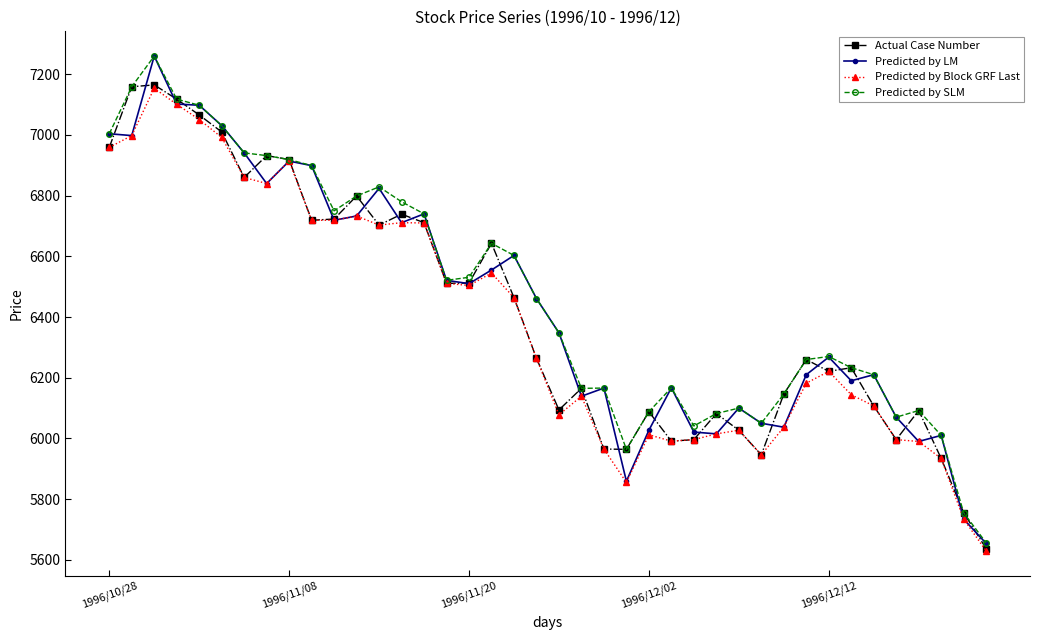

Which series has the largest range (max minus min)?

Predicted by LM